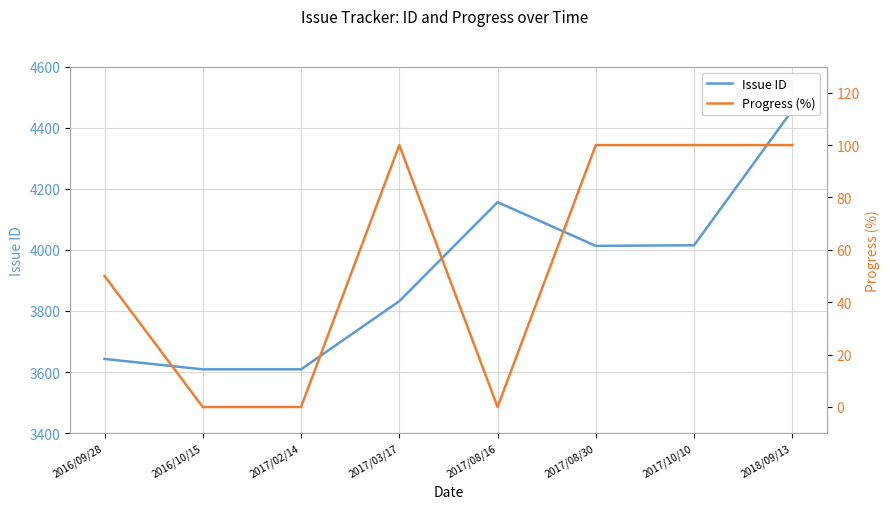

Count the number of categories in the chart.

8